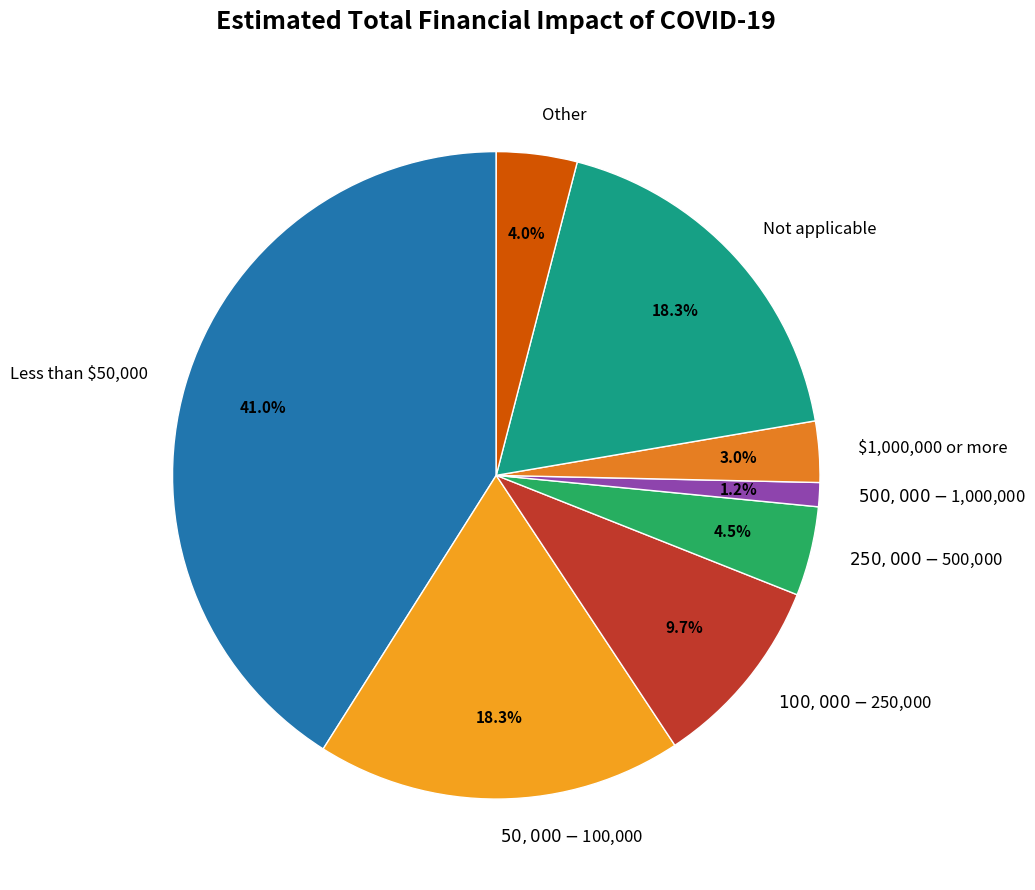

To the nearest percent, what portion does Less than $50,000 represent?

41%